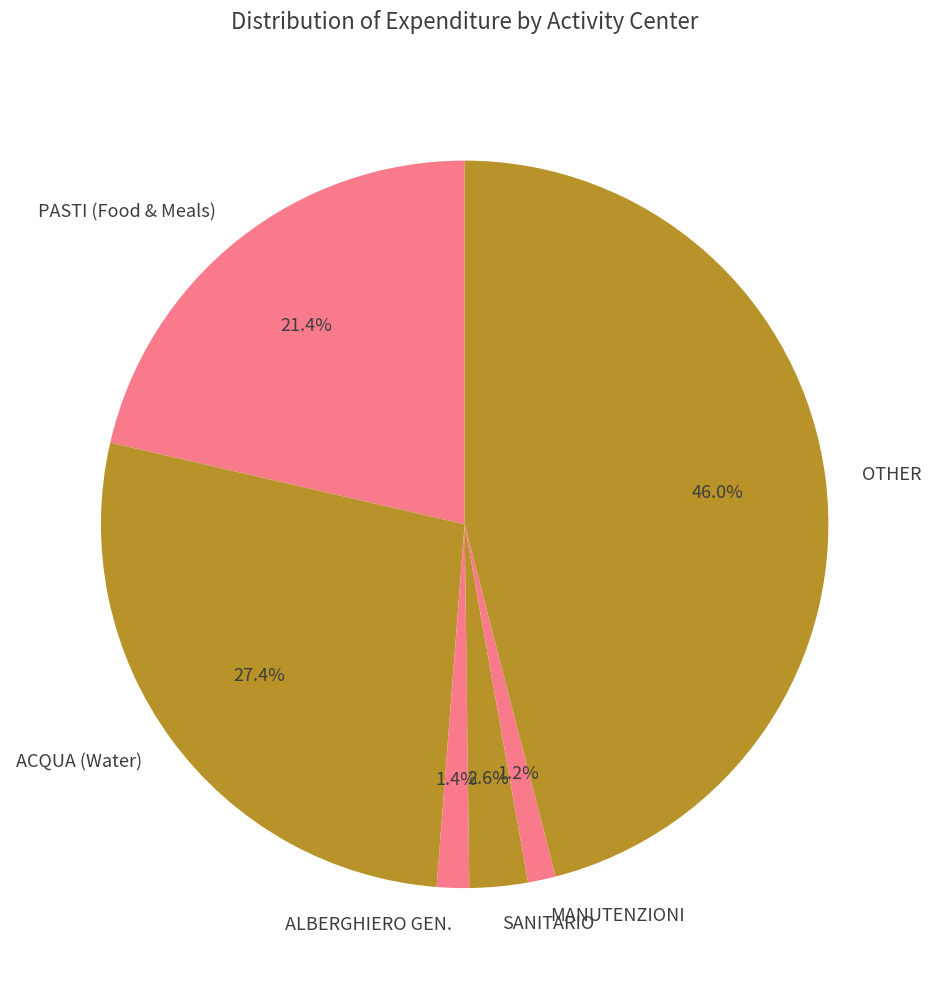

Which slice is the largest?

OTHER